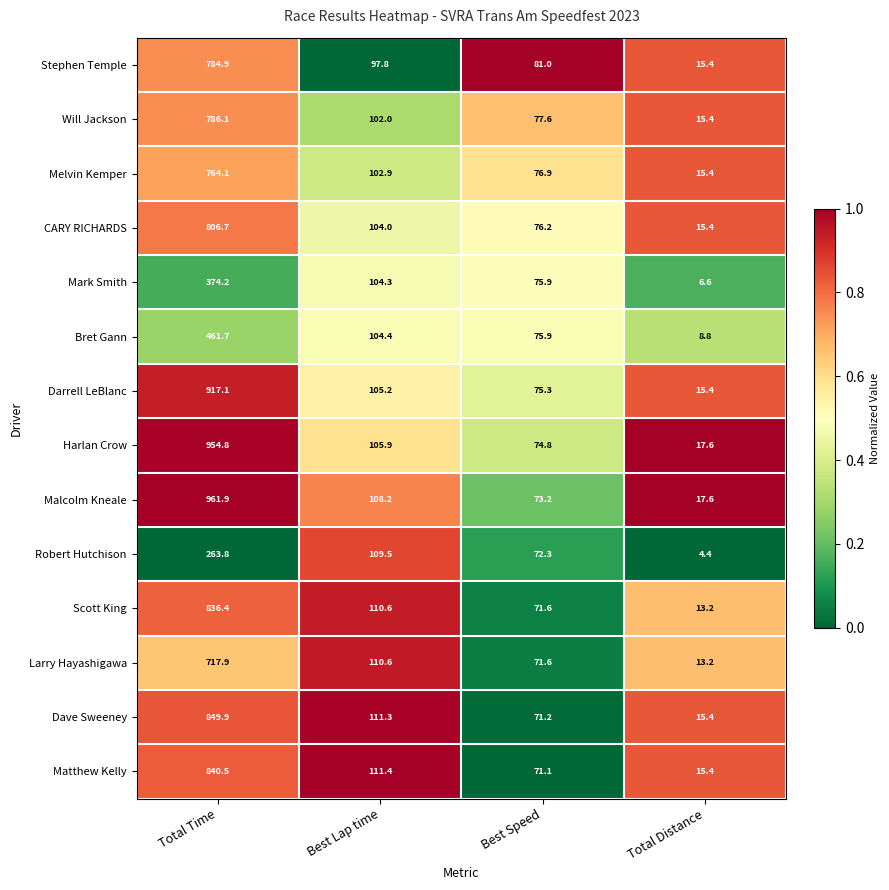

Where is Scott King nearest to the value 424?

Best Lap time